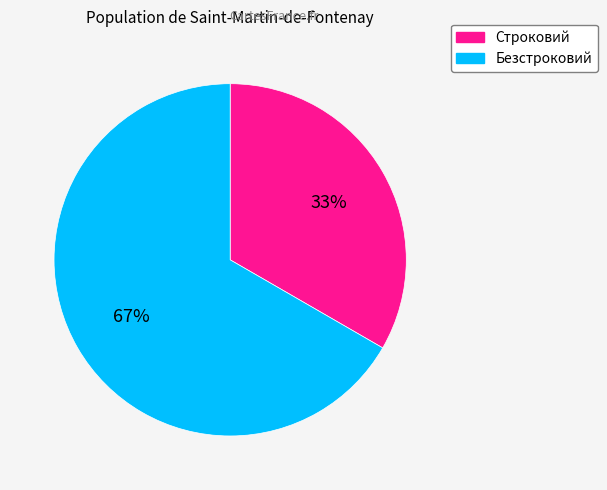

Approximately how many times larger is the value at Безстроковий compared to Строковий?

2.0